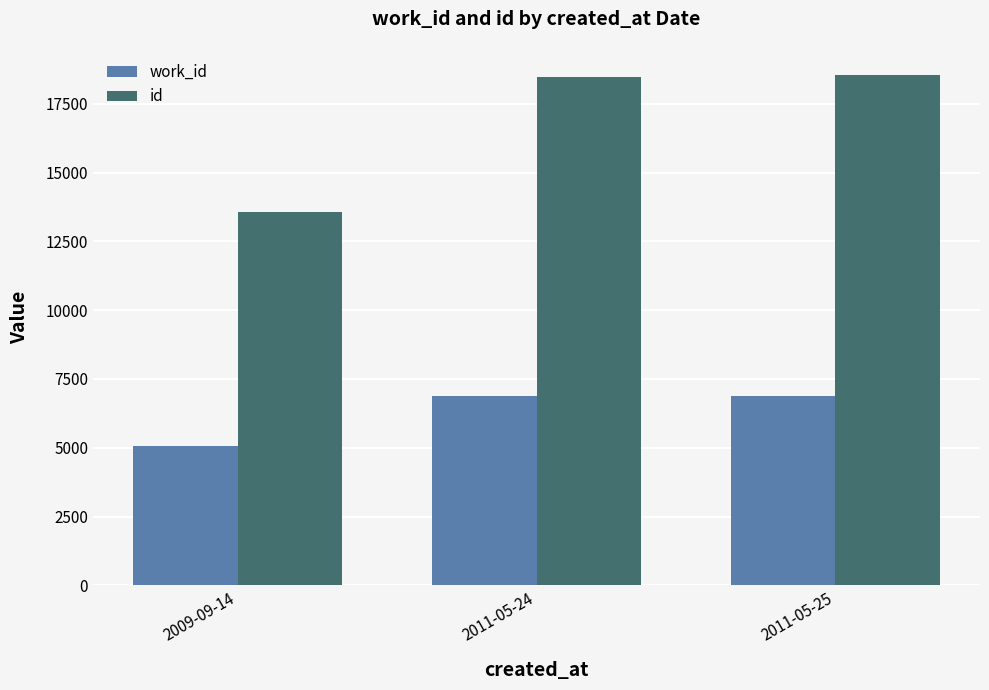

What is the average value of the work_id series?

6272